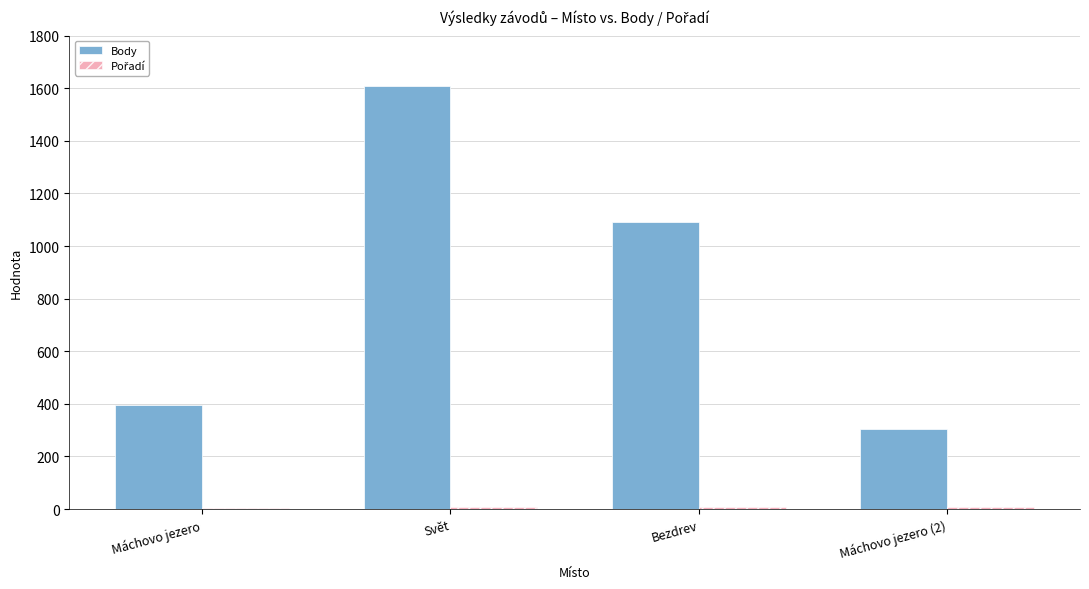

Count the number of data series in this chart.

2